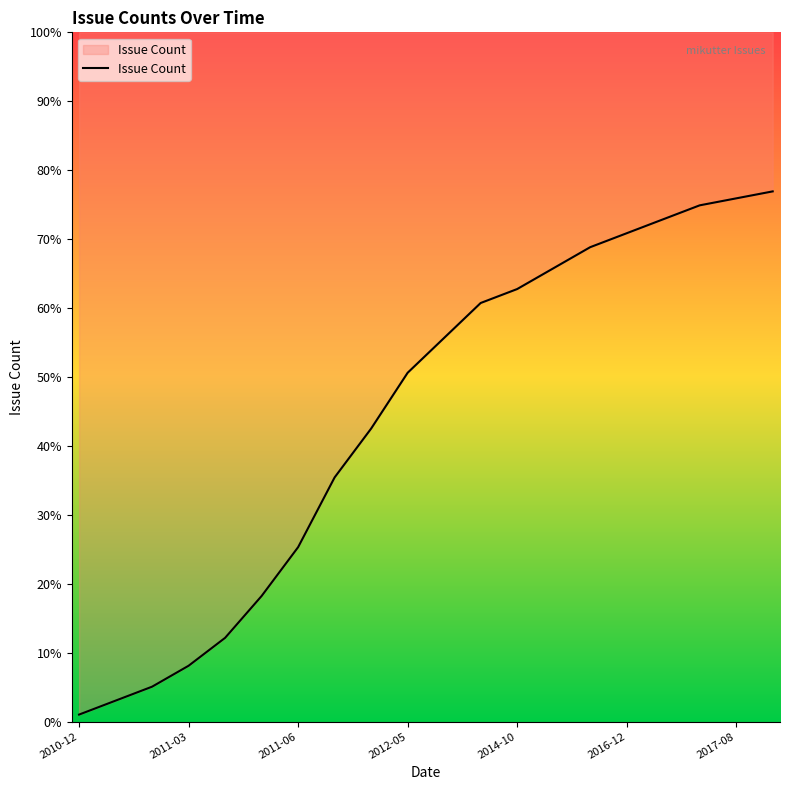

What is the ratio of the value at 14 to the value at 10?

1.2